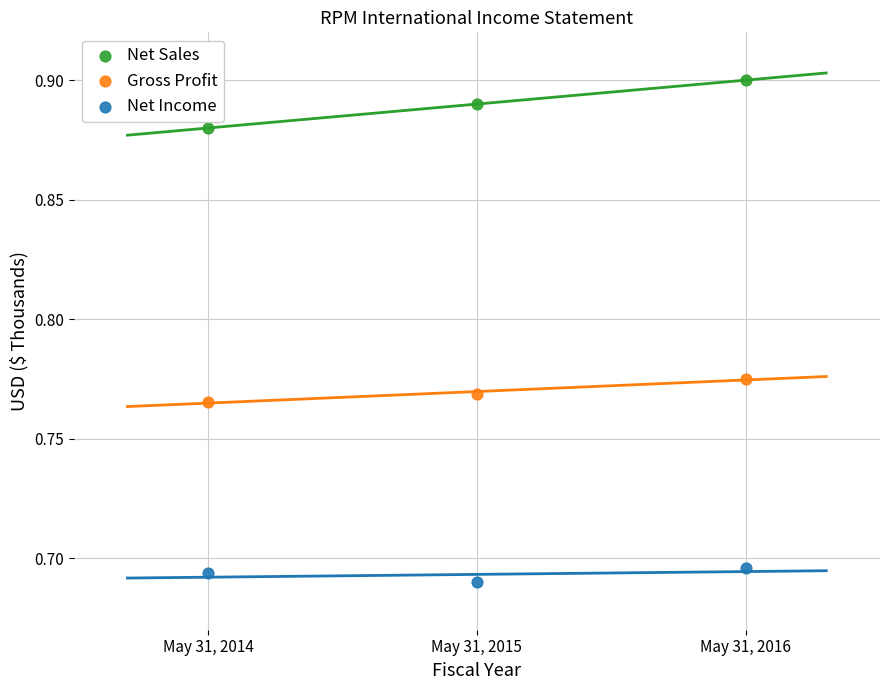

What are all the series names shown in the legend?

Net Sales, Gross Profit, Net Income